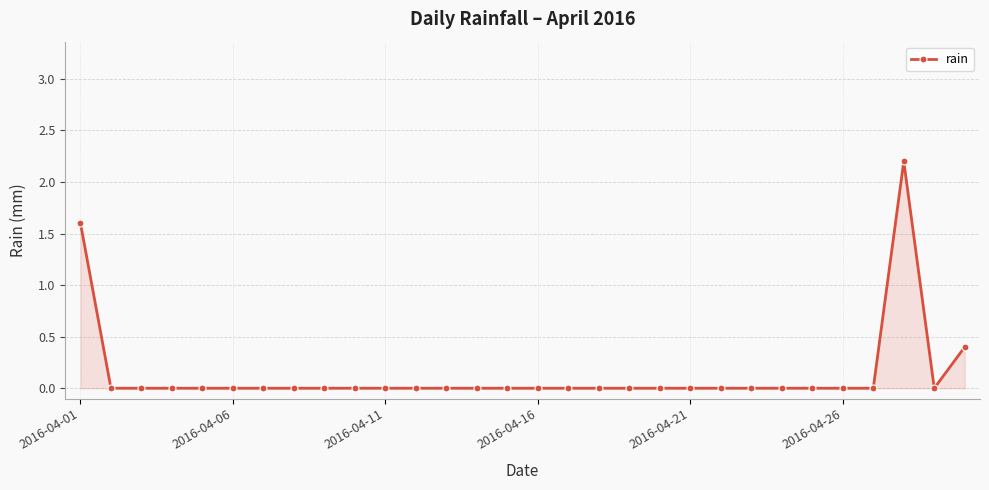

Count the number of data series in this chart.

1